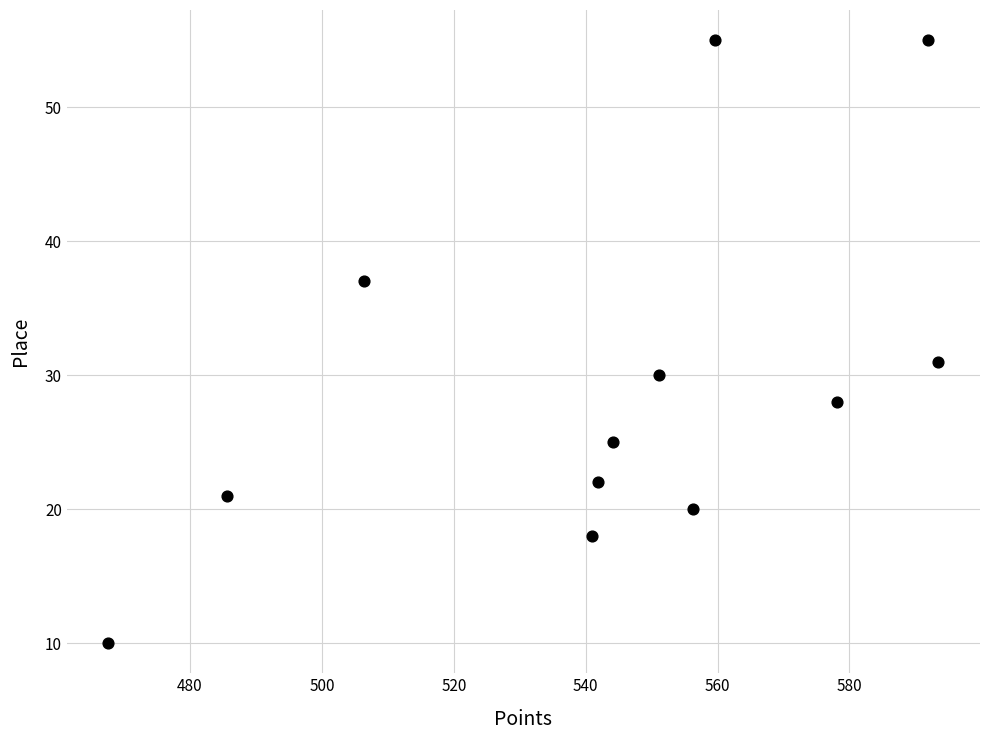

What is the range of Y values (max minus min)?

45